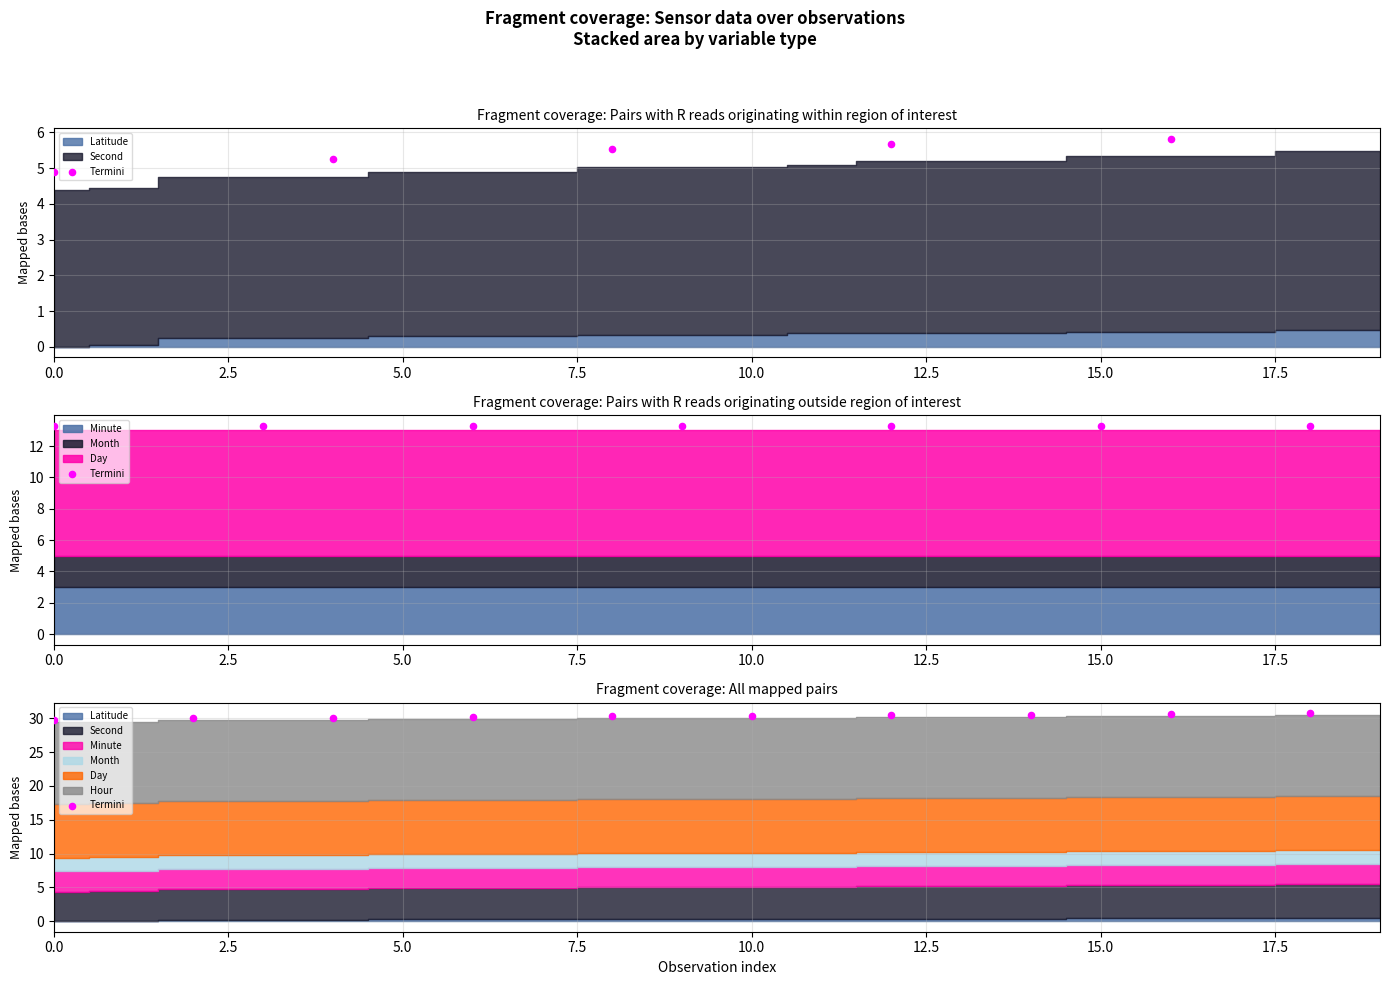

What is the change in value from 7.5 to 12.5?

+0.1